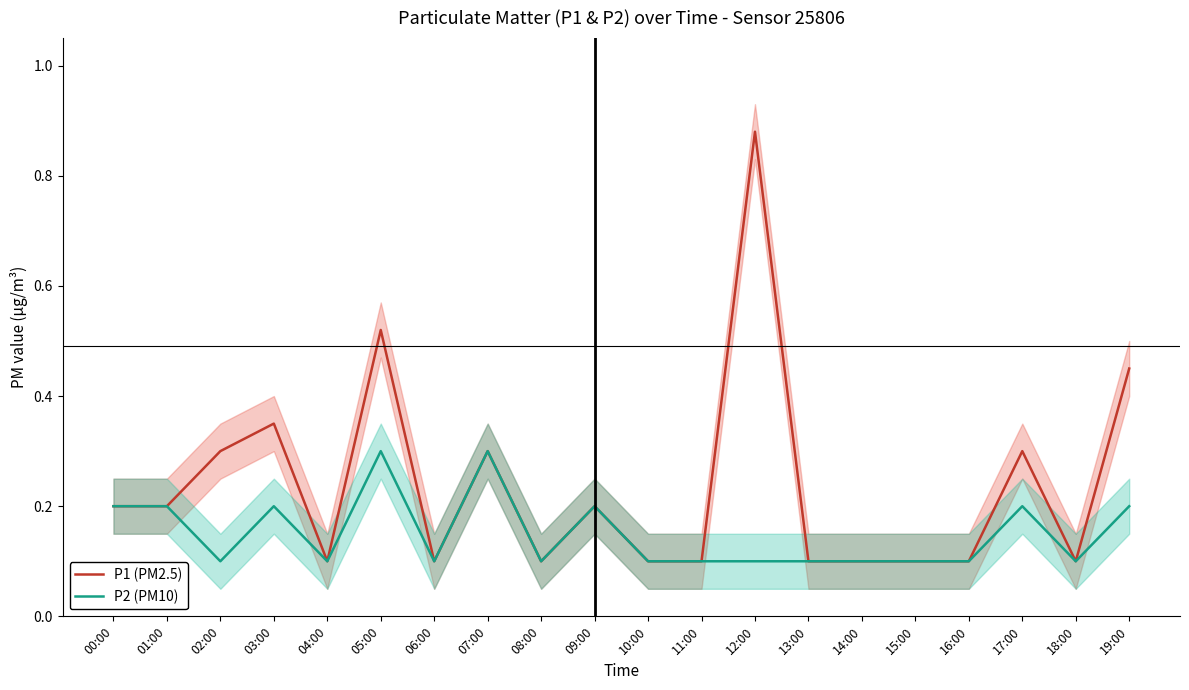

Which series has the widest spread of values?

P1 (PM2.5)